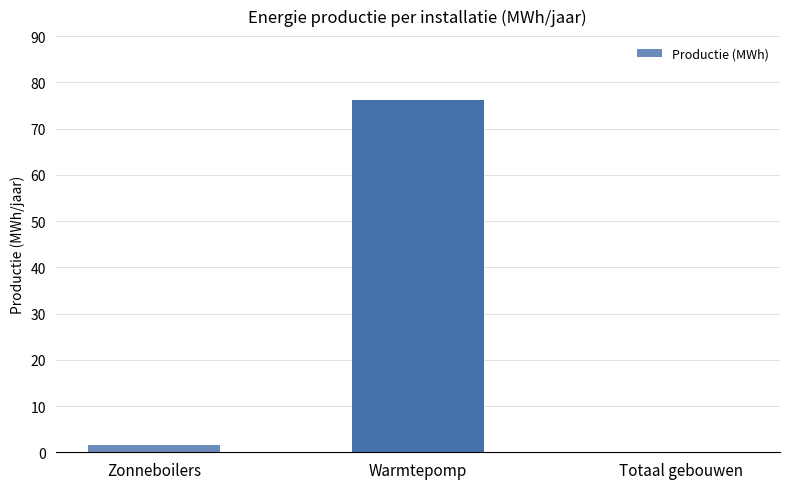

Reading left to right, transcribe all the data shown in this chart.

1.6	76.3	0.0